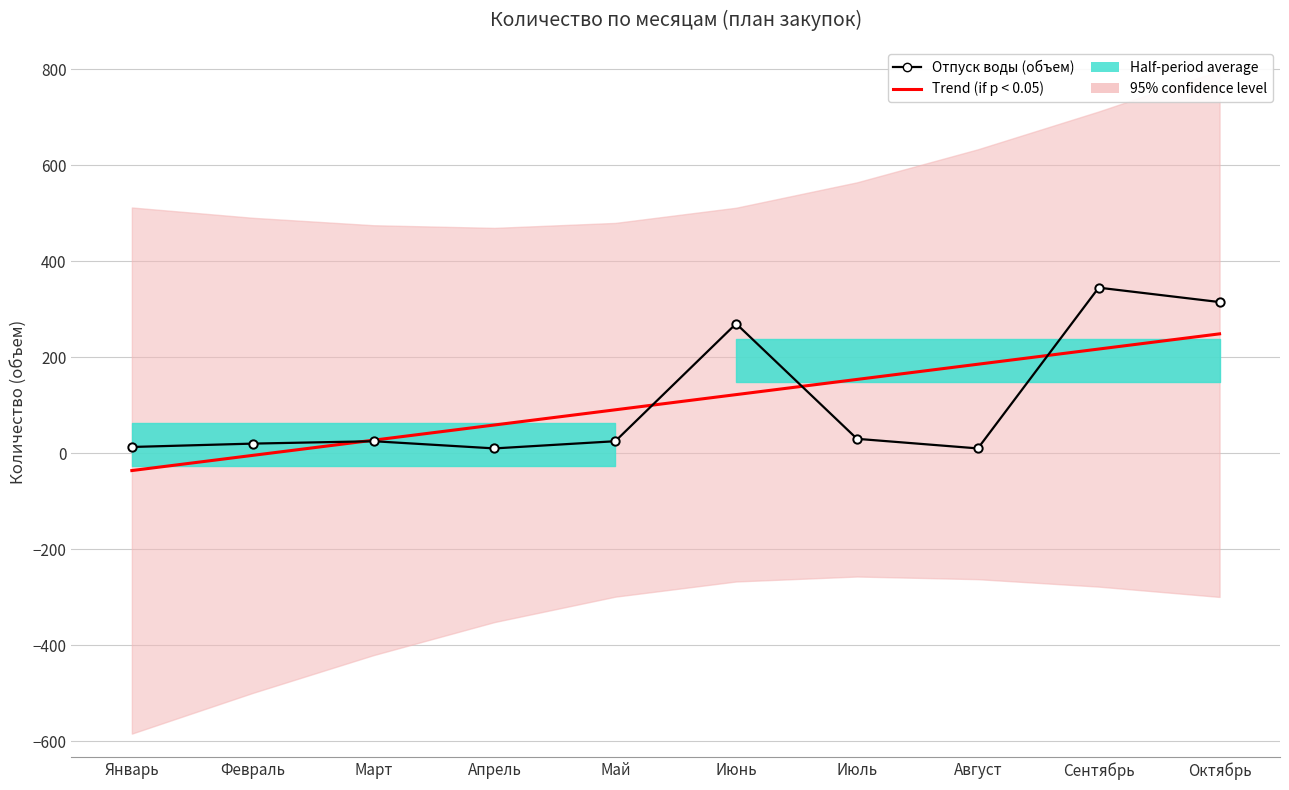

What position from the left is Июль?

7